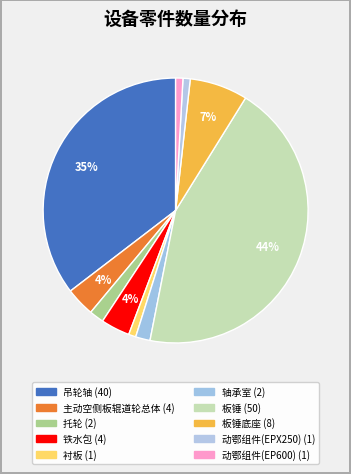

How many slices are in this pie chart?

10